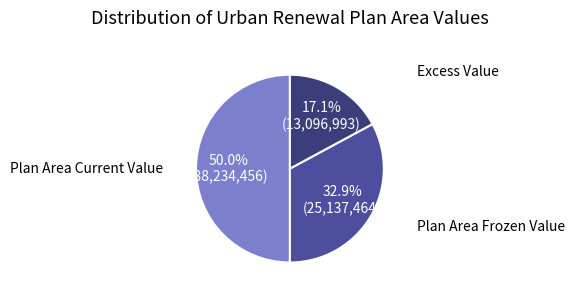

Count the number of slices in the pie.

3